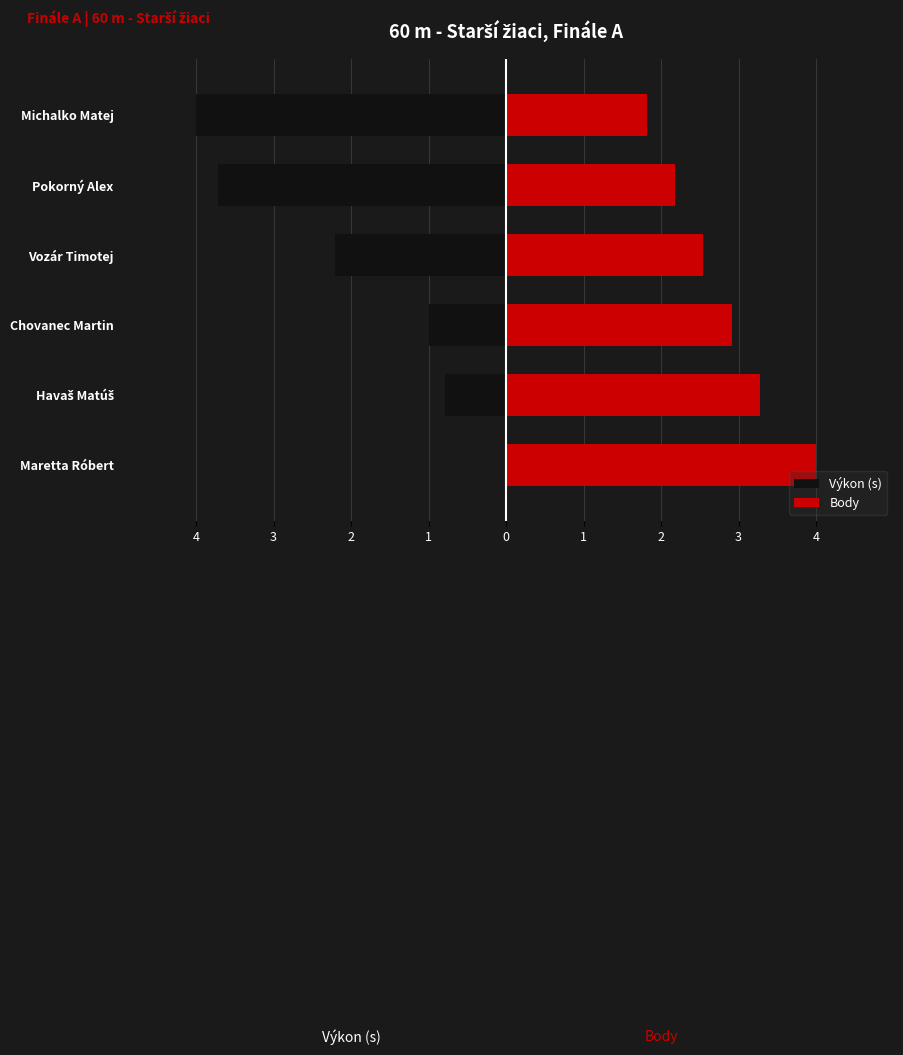

What is the difference between the Výkon (s) values at Vozár Timotej and Havaš Matúš?

1.4